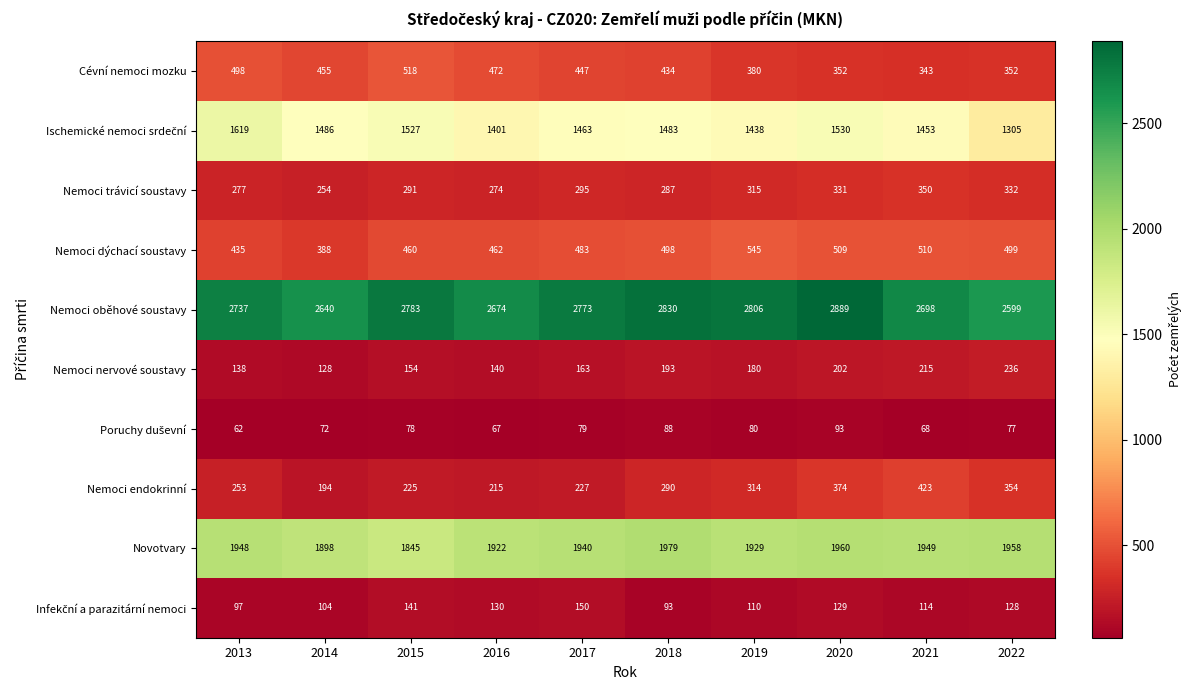

What is the total value across all series at 2014?

7619